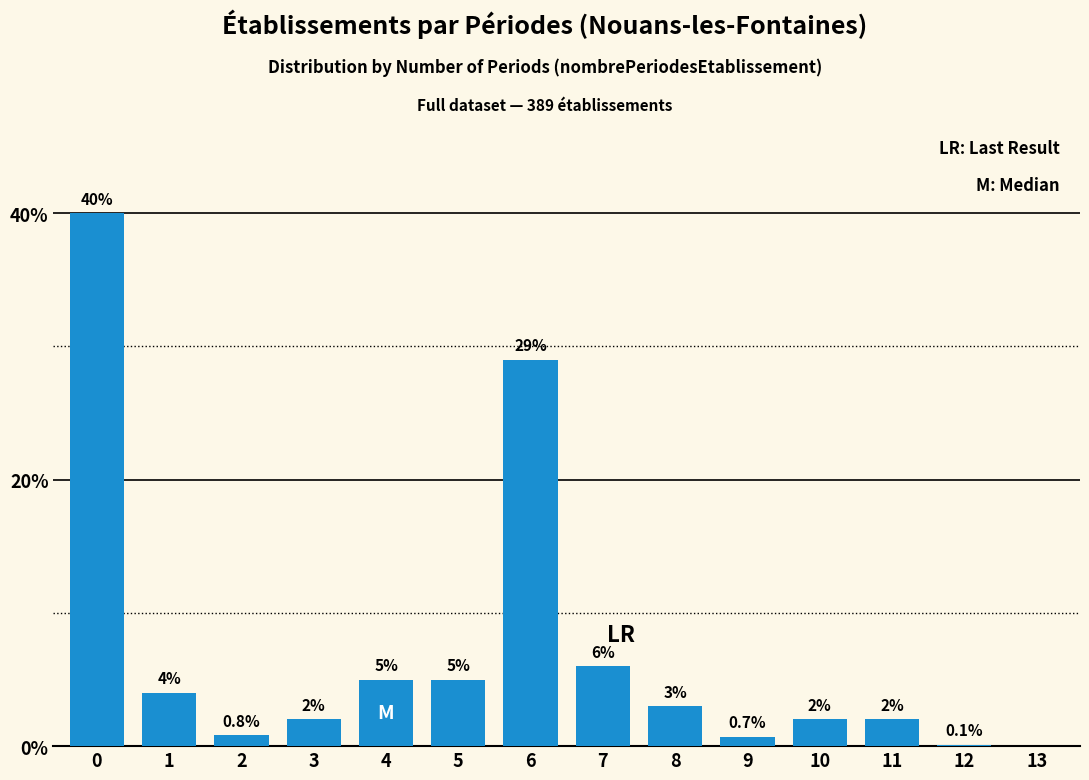

Reading right to left, extract all data points from this chart.

13=0.0	12=0.1	11=2.0	10=2.0	9=0.7	8=3.0	7=6.0	6=29.0	5=5.0	4=5.0	3=2.0	2=0.8	1=4.0	0=40.0